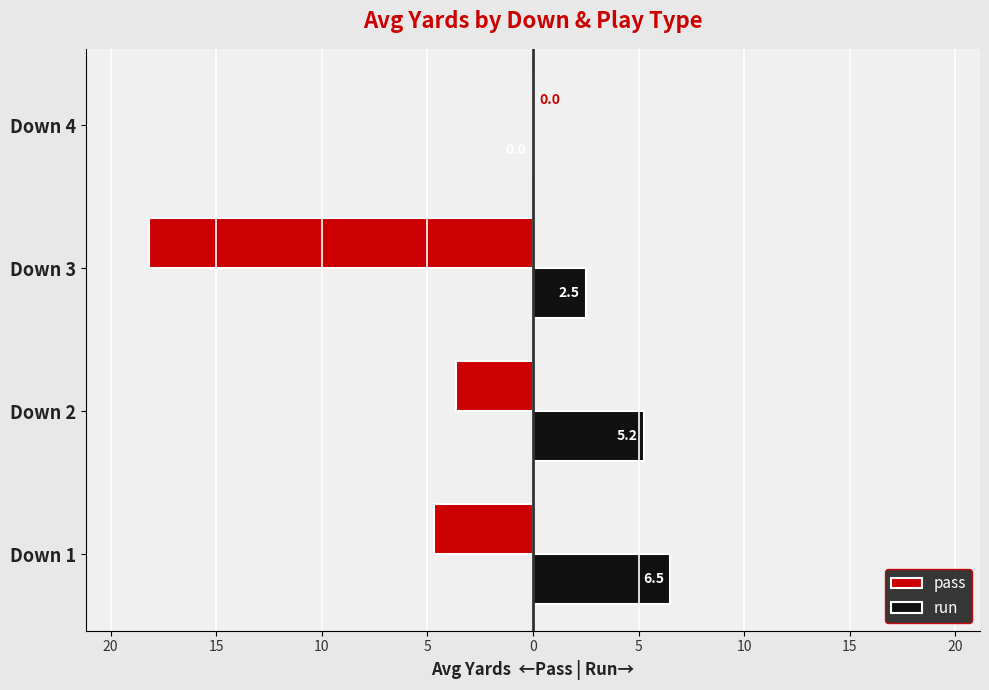

What are all the series names shown in the legend?

pass, run